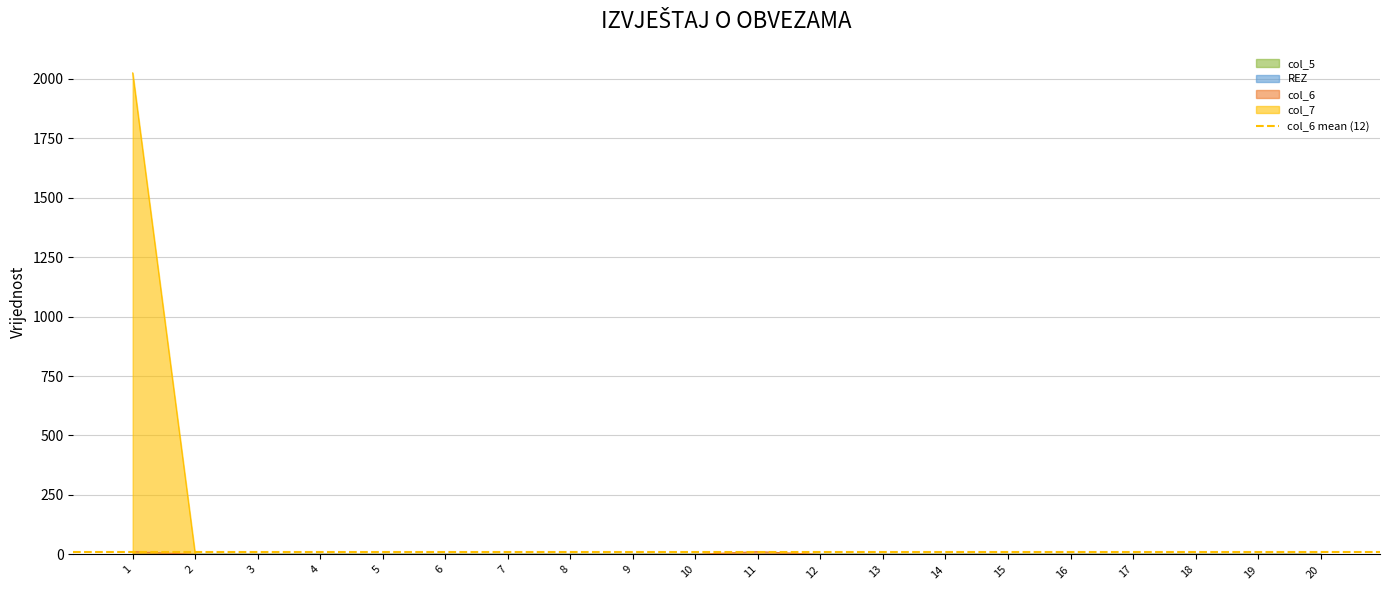

At 16, list the series in order from smallest to largest.

col_6, col_7